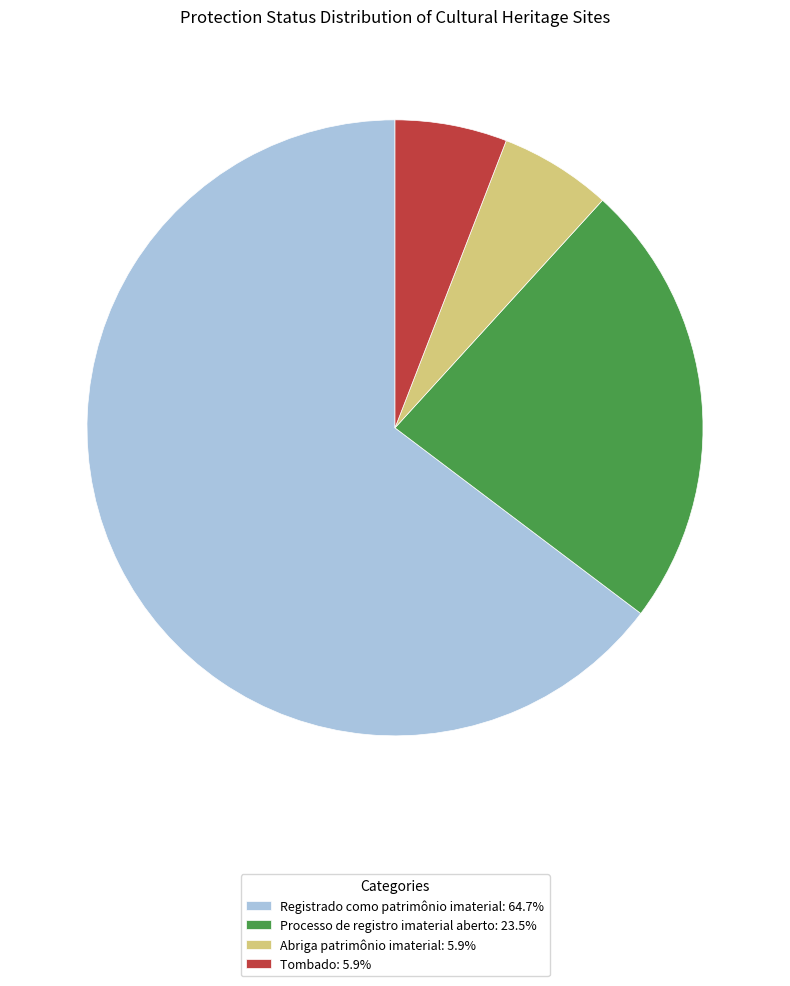

Is the sum of Processo de registro imaterial aberto: 23.5% and Abriga patrimônio imaterial: 5.9% greater than half?

No